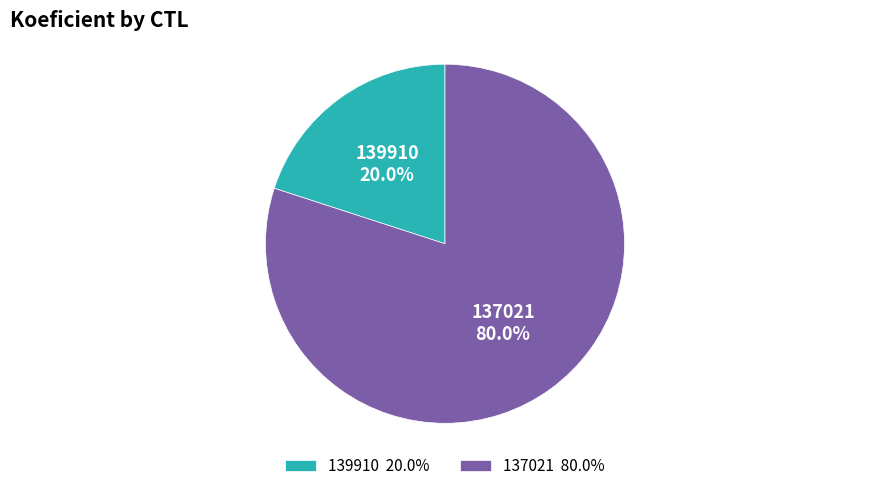

True or false: 137021 accounts for 80% of the total.

True